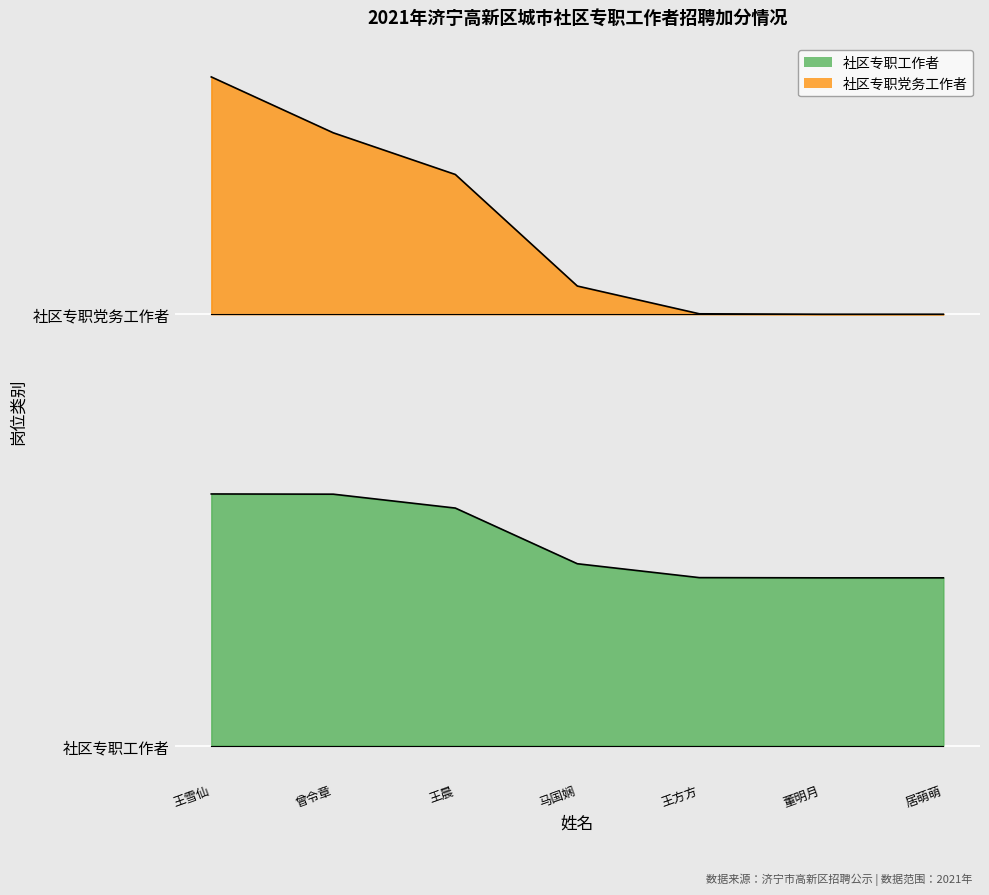

Which has a higher value, 王方方 or 马国娴?

马国娴